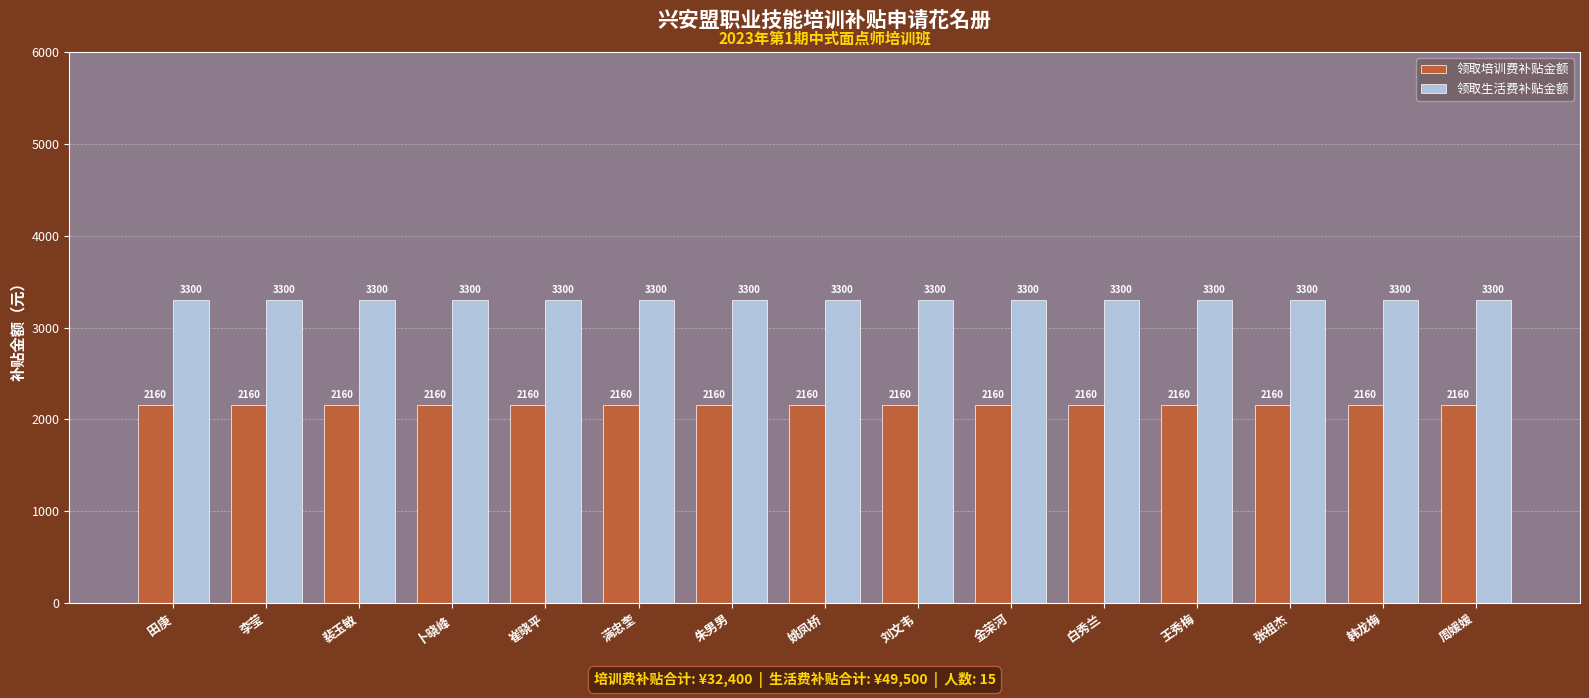

List the series in order of their peak value, highest first.

领取生活费补贴金额, 领取培训费补贴金额